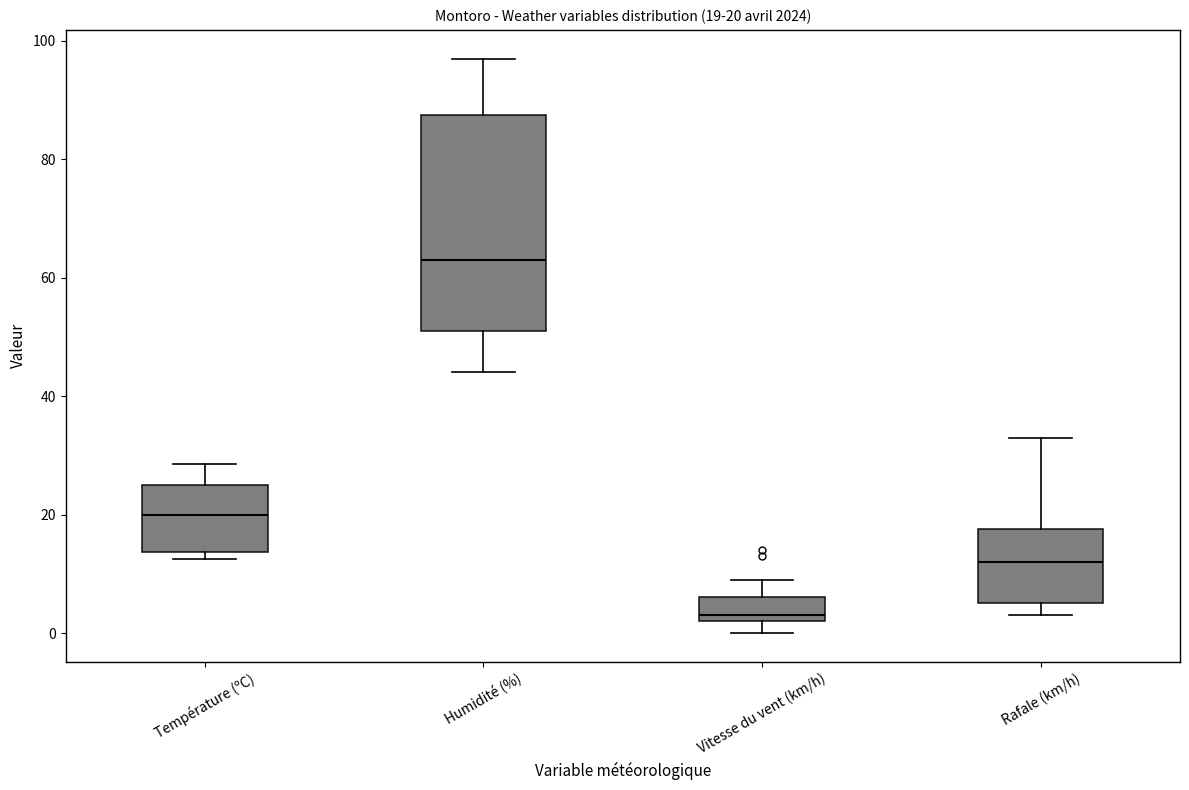

Which box has the highest median line?

Humidité (%)